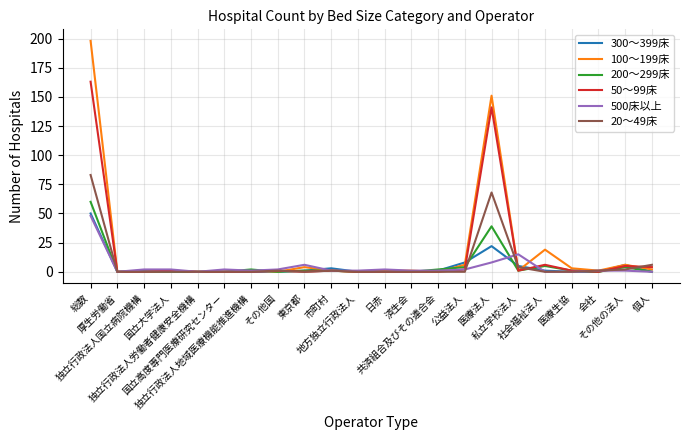

Reading left to right, list all the values displayed in this chart.

300～399床: 50	0	1	0	0	0	0	0	1	3	0	1	0	1	8	22	5	1	0	0	6	0
100～199床: 198	0	0	1	0	0	1	0	4	1	0	1	1	0	6	151	1	19	3	1	6	2
200～299床: 60	0	0	0	0	0	2	0	1	1	0	0	0	2	4	39	1	5	1	0	4	0
50～99床: 163	0	0	1	0	0	0	1	0	1	0	0	0	0	2	141	1	6	1	0	5	4
500床以上: 48	0	2	2	0	2	1	2	6	1	1	2	1	1	2	8	15	0	0	1	1	0
20～49床: 83	0	0	0	0	0	0	1	0	1	0	0	0	0	0	68	4	0	0	1	2	6